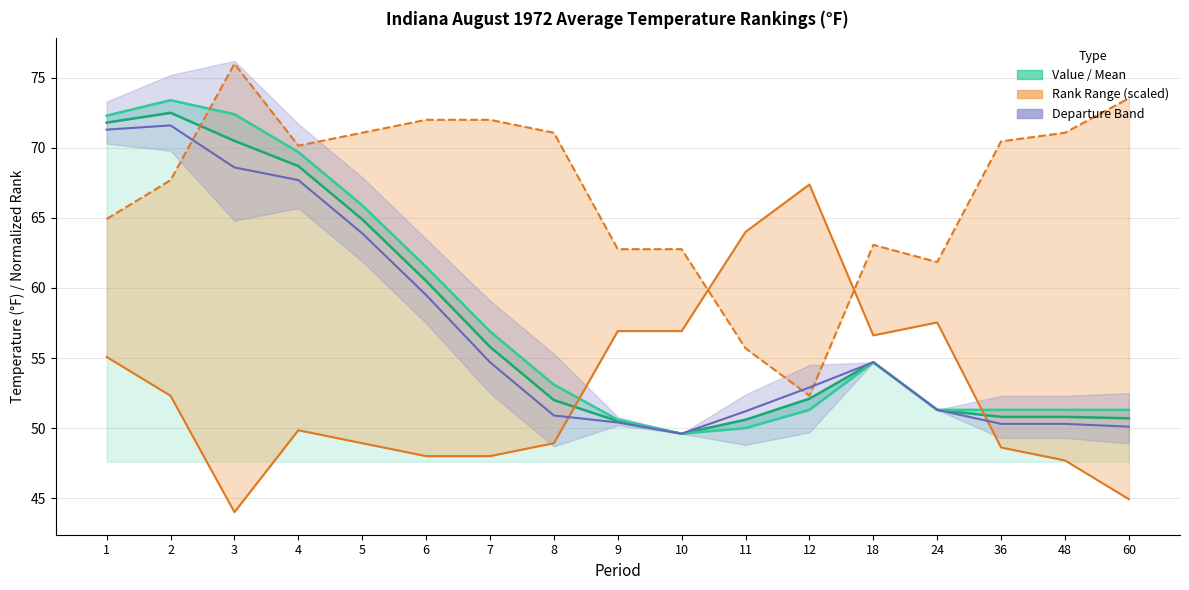

Between which two adjacent categories do Value and Low Rank (scaled) first intersect?

8 and 9